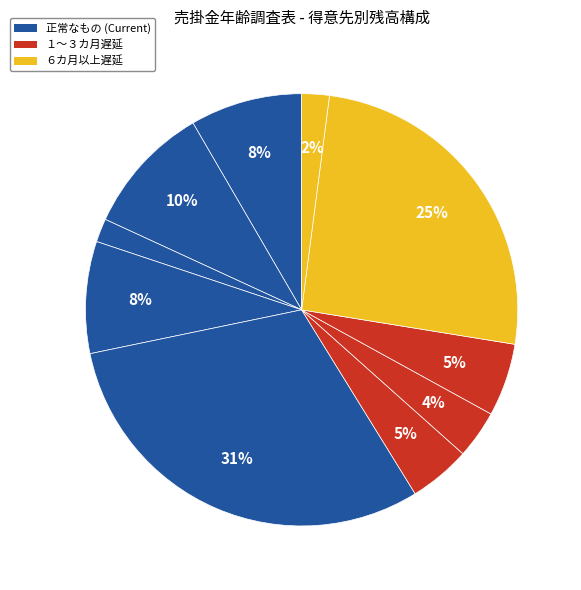

Count the number of slices in the pie.

10